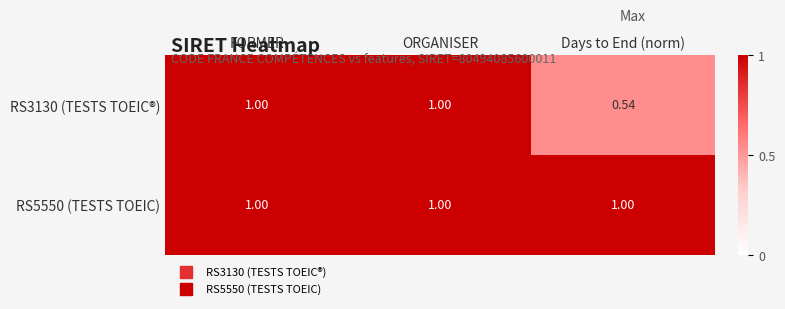

Which category has the lowest value across all series?

Days to End (norm)